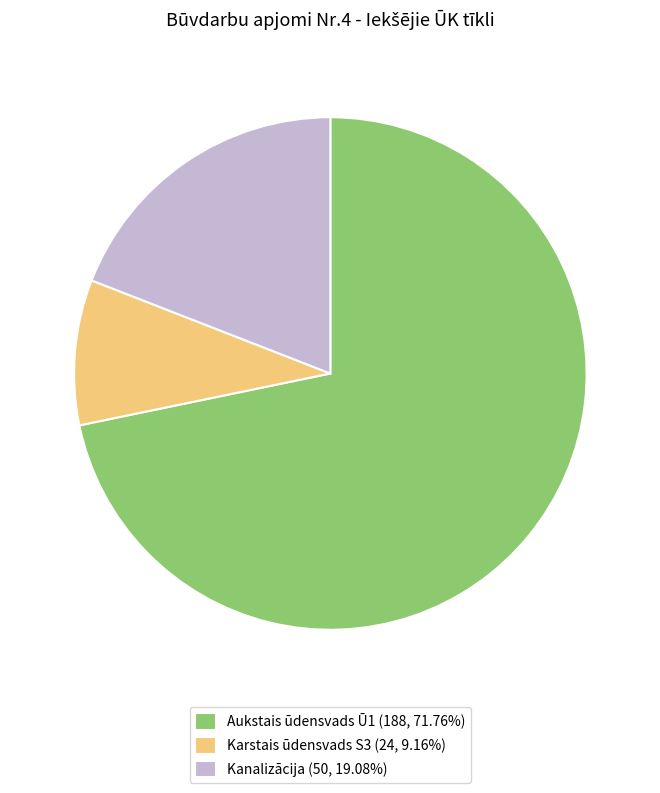

Rank the categories by value from lowest to highest.

Karstais ūdensvads S3, Kanalizācija, Aukstais ūdensvads Ū1